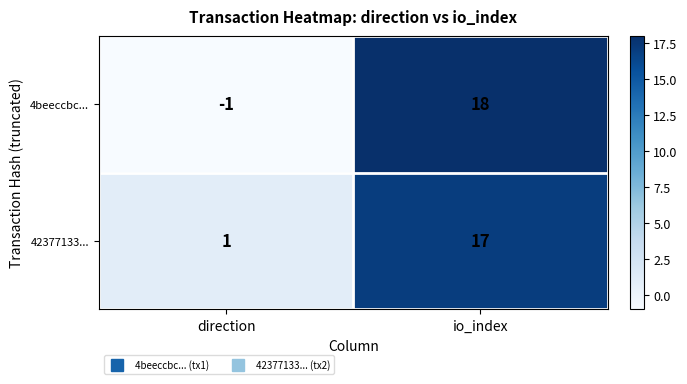

What is the sum of the 4beeccbc... values at io_index and direction?

17